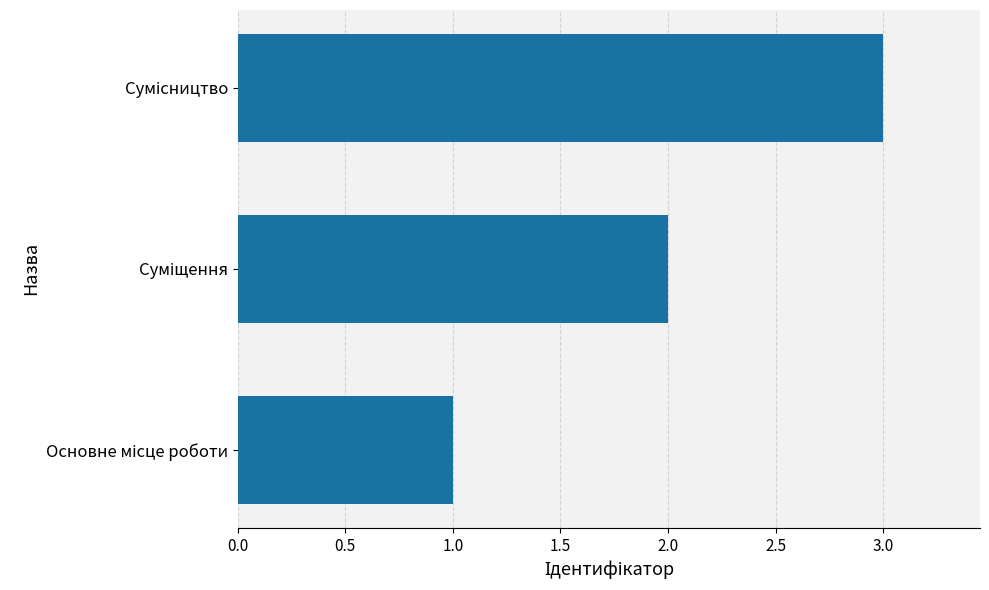

Are the bars grouped side by side (vs. stacked)?

No